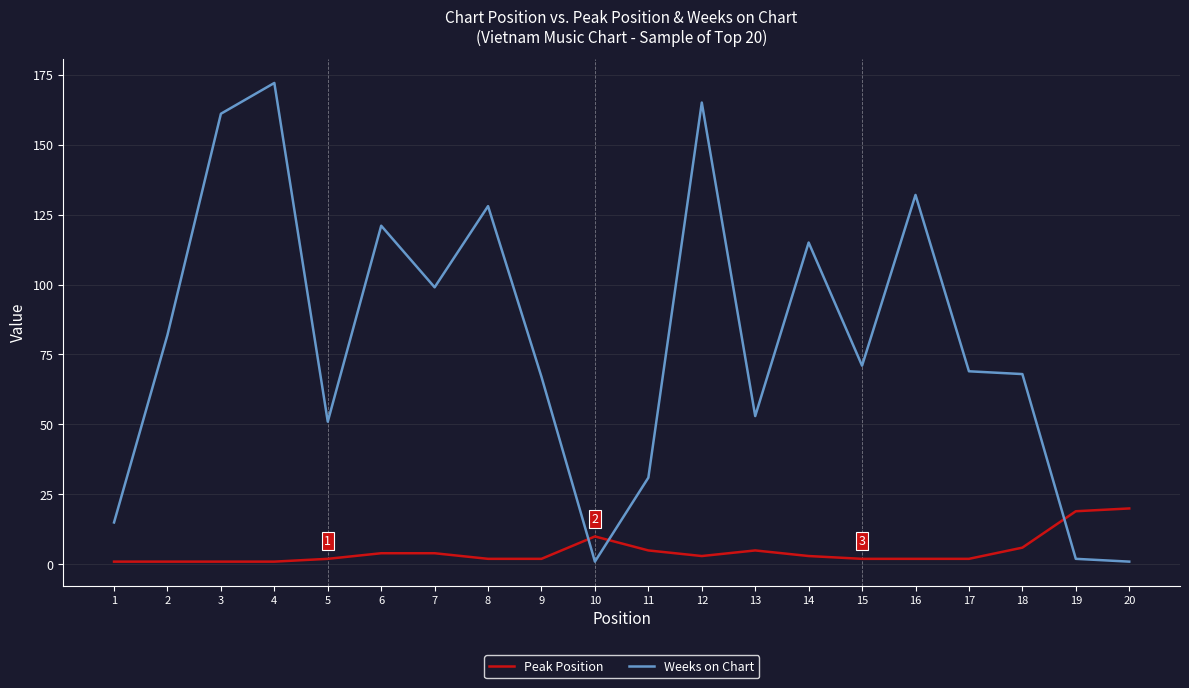

At which category is the sum across all series the highest?

4